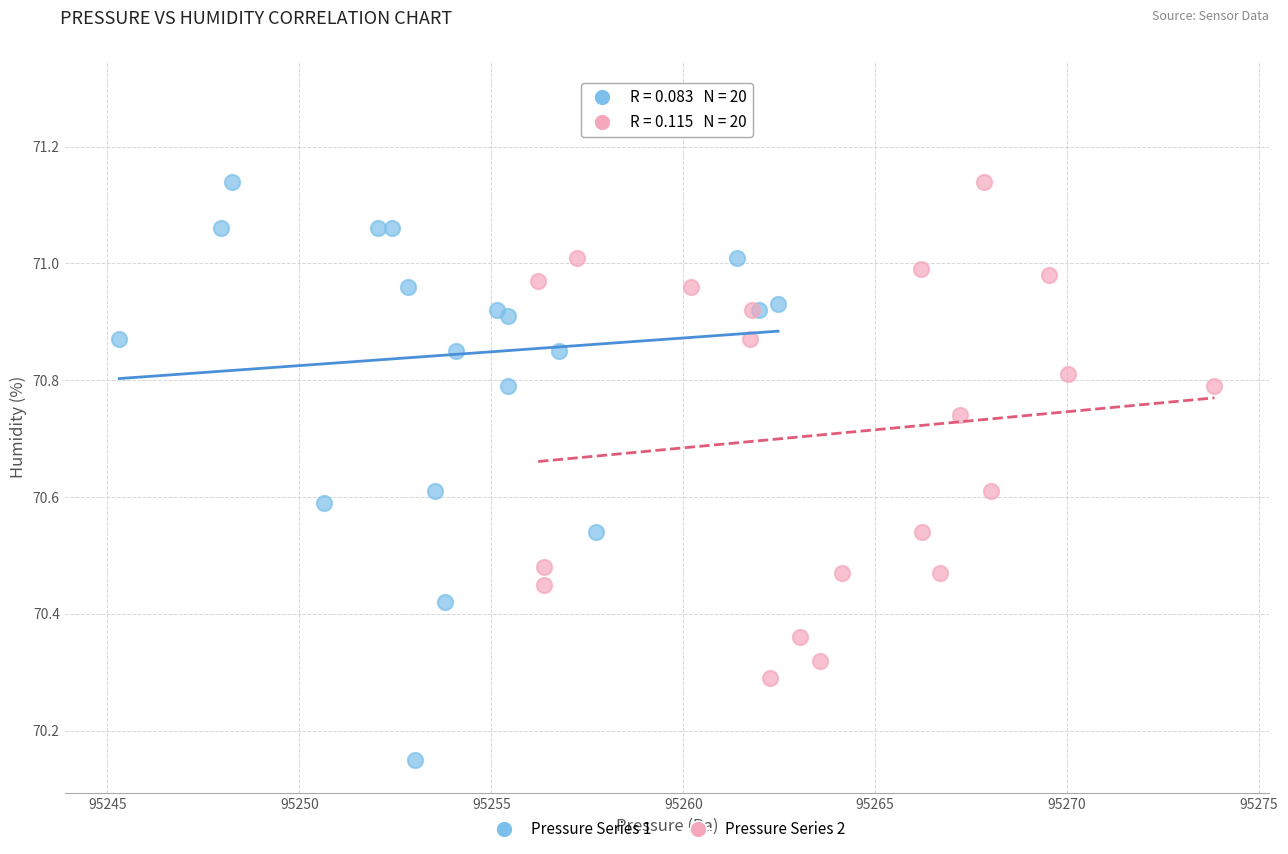

Which series has the widest spread of Y values?

Pressure Series 1